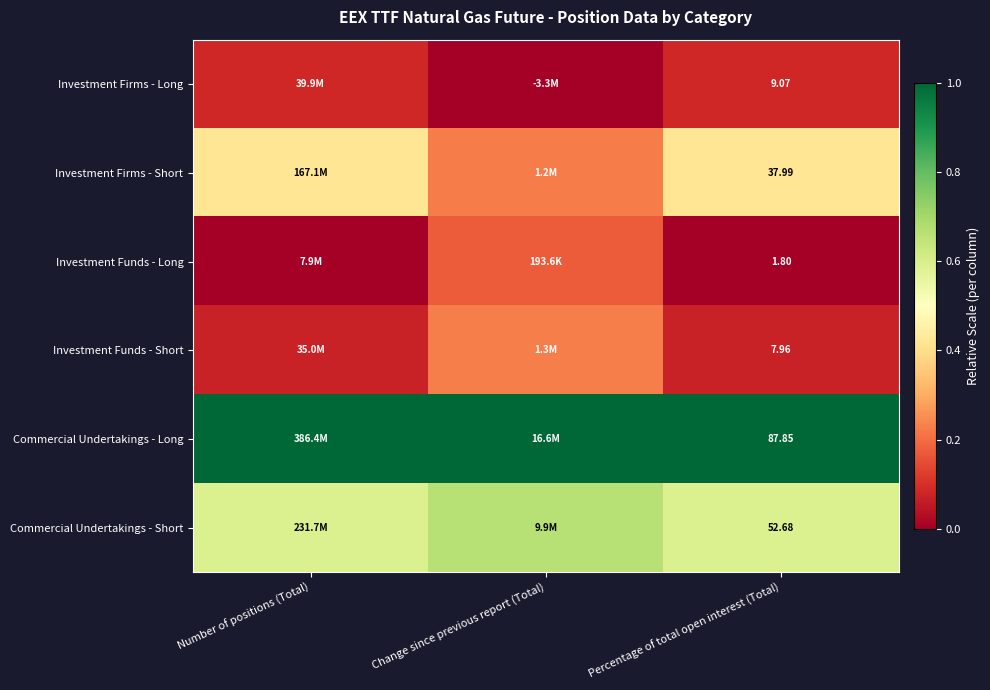

The value of Investment Firms - Long at Number of positions (Total) is 0.0. True or false?

False